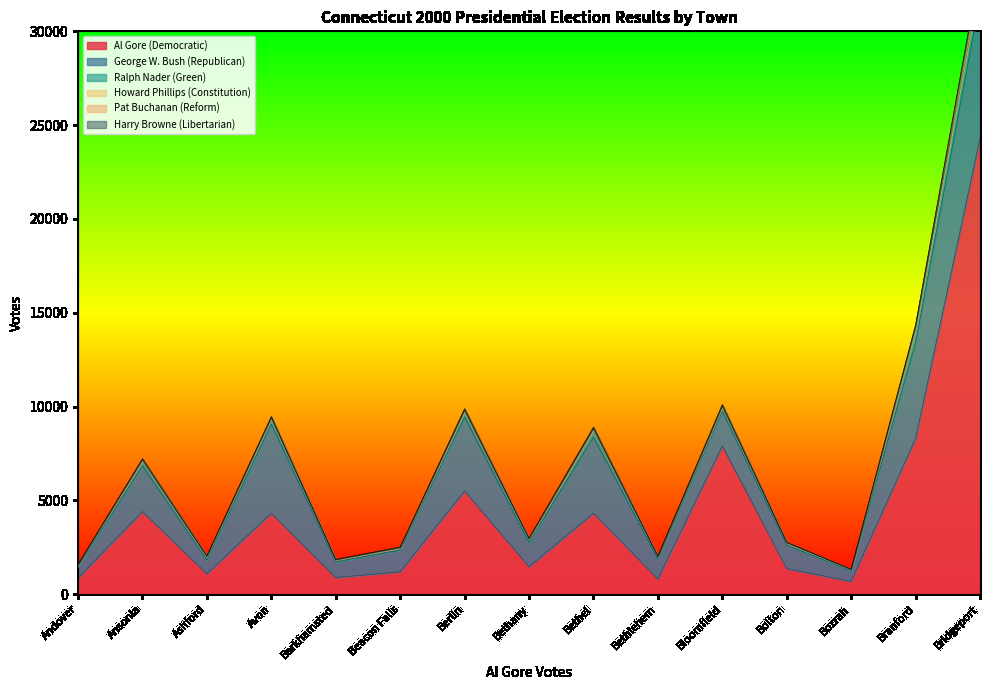

True or false: Pat Buchanan (Reform) and Al Gore (Democratic) cross at least once.

False